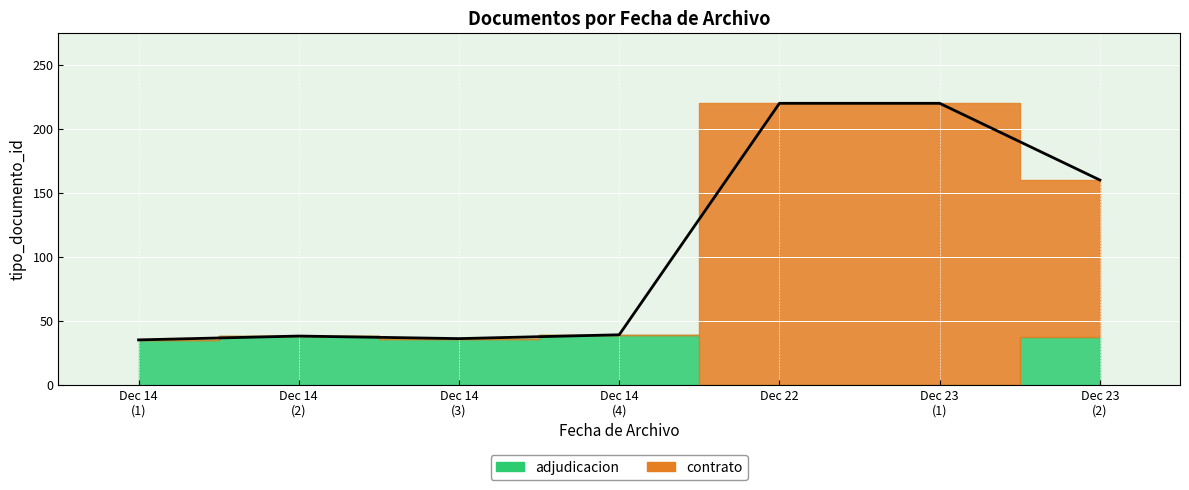

What is the label of the 1st point from the right?

Dec 23
(2)